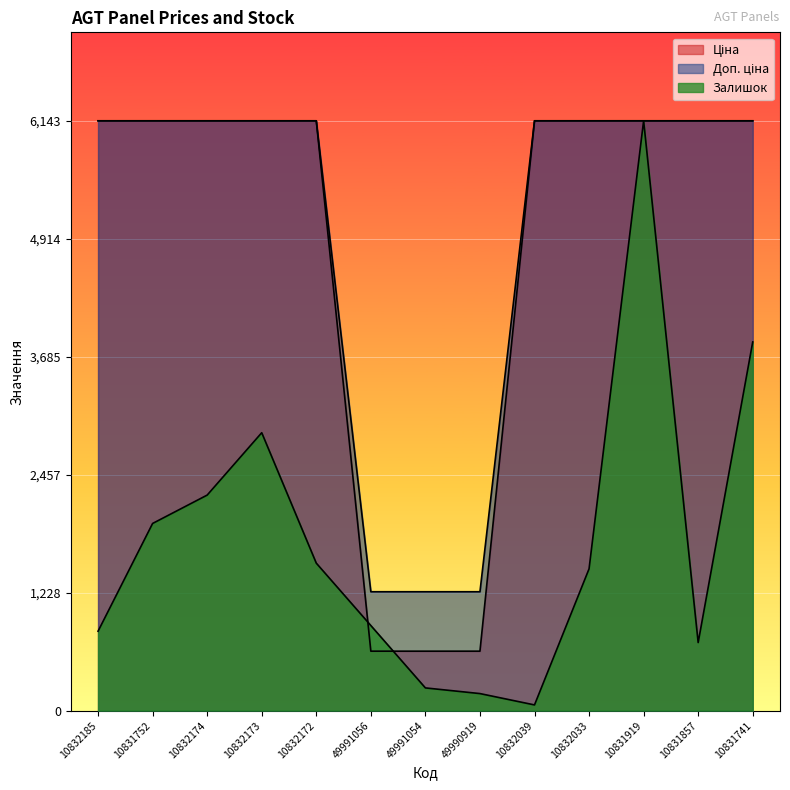

What is the maximum value for Залишок?

6143.2